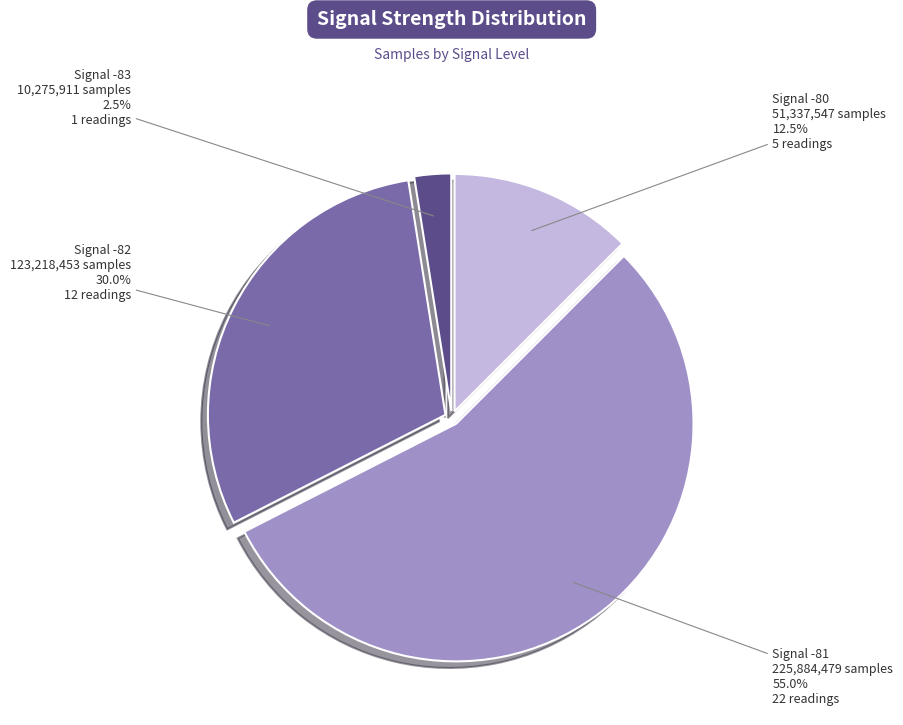

Between Signal -80 and Signal -81, which is larger?

Signal -81